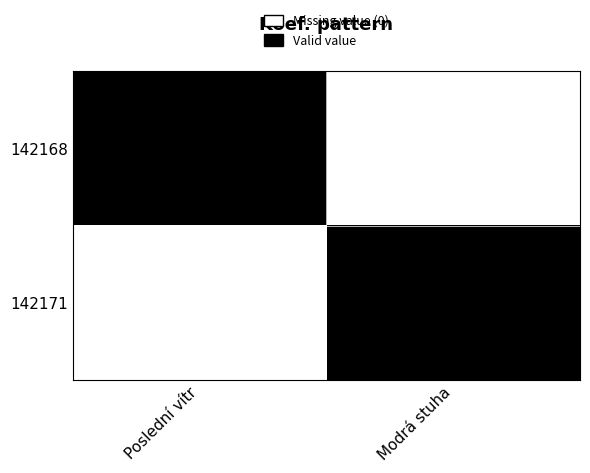

Reading left to right, extract all data points from this chart.

142168: Poslední vítr=0	Modrá stuha=1
142171: Poslední vítr=1	Modrá stuha=0